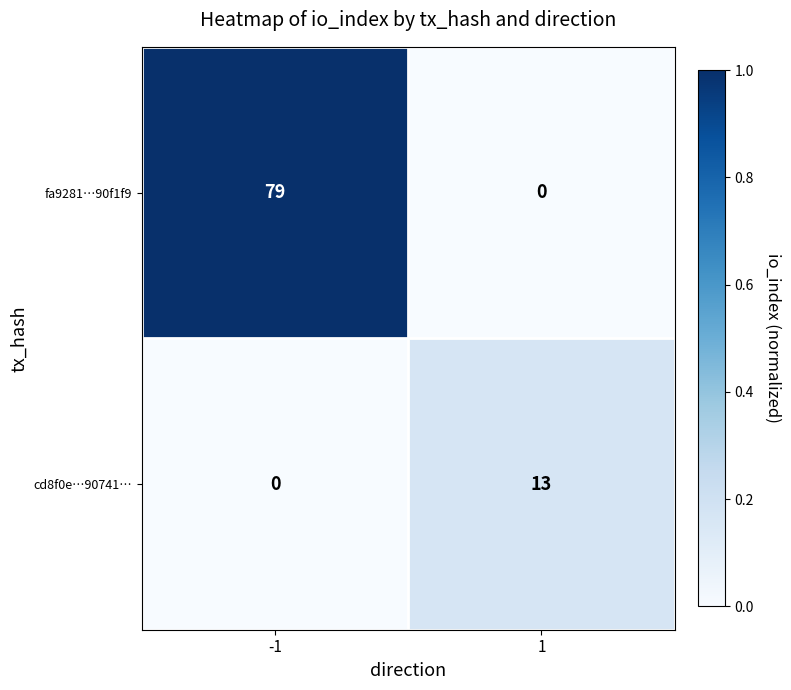

What is the sum of all cd8f0e…90741… values?

13